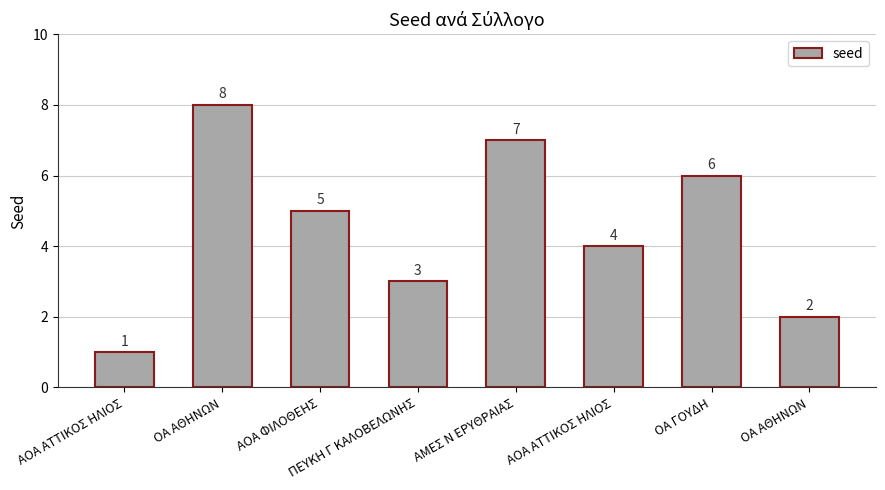

What is the value of the 8th bar from the left?

8